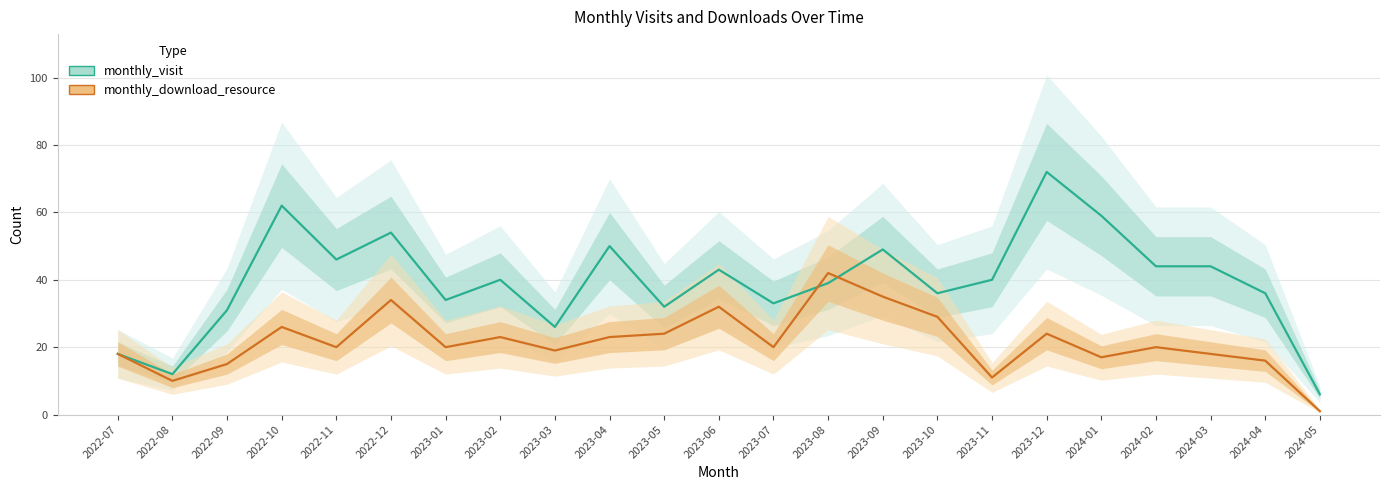

List the series in order of their peak value, lowest first.

monthly_download_resource, monthly_visit